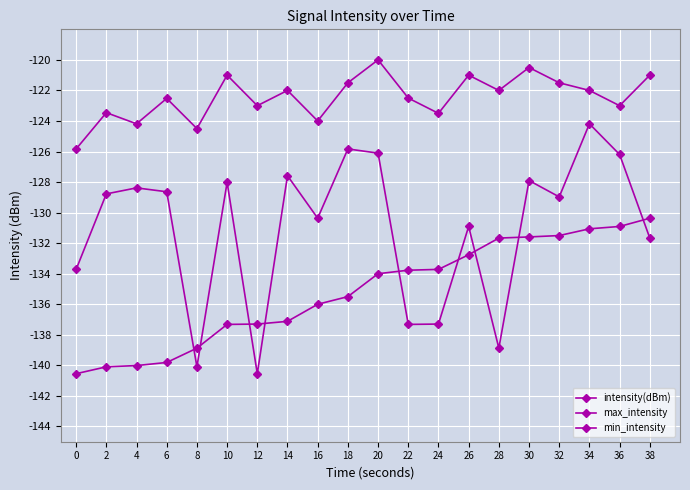

What is the value of the max_intensity point at the 15th from the left?

-122.0